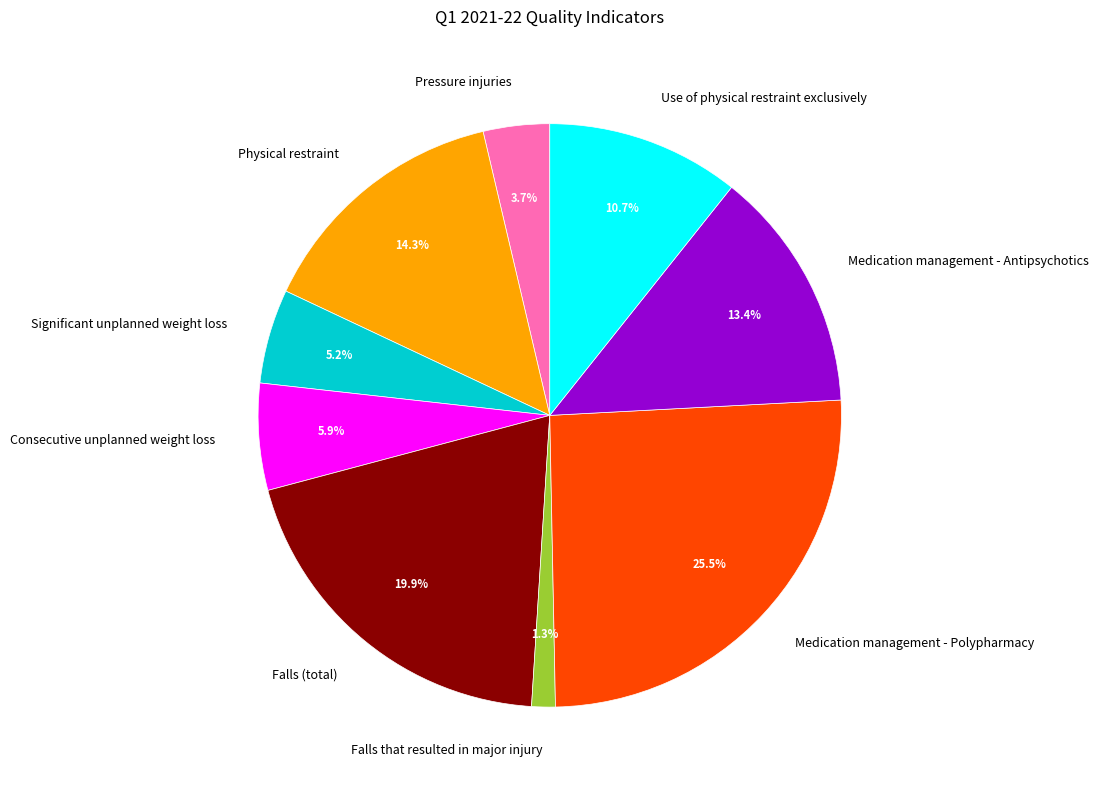

Which slice is the smallest?

Falls that resulted in major injury